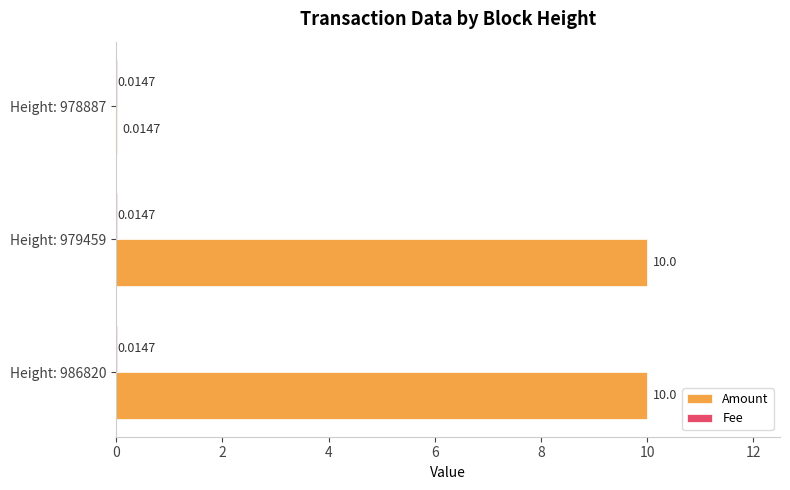

Between Height: 979459 and Height: 978887, which series saw the biggest shift?

Amount